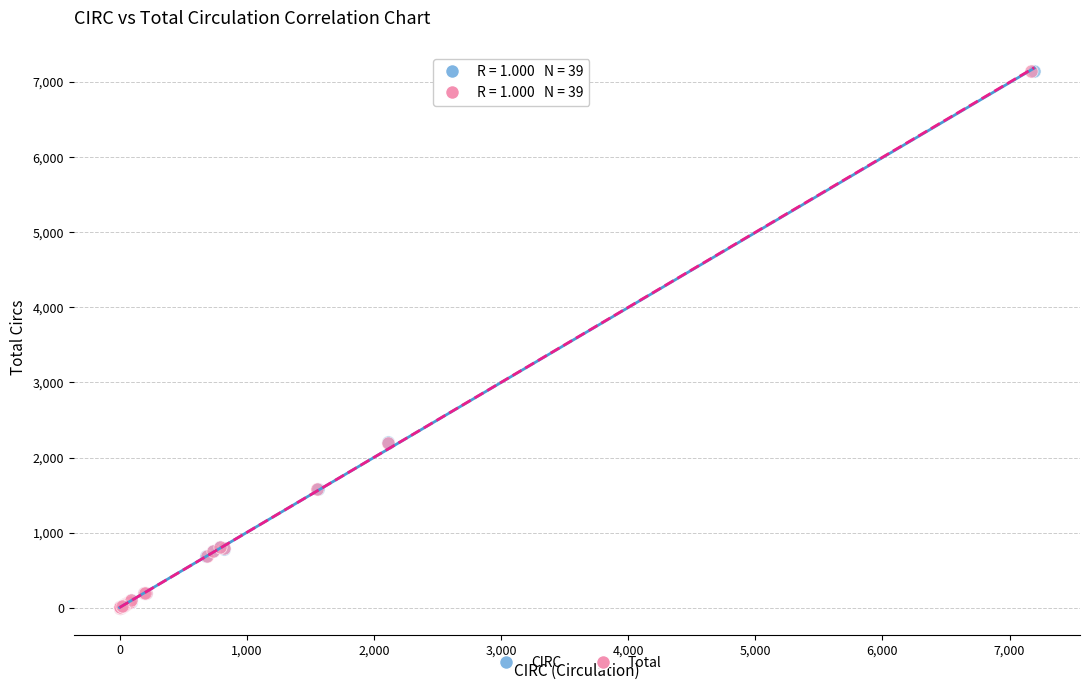

What are all the series names shown in the legend?

CIRC, Total